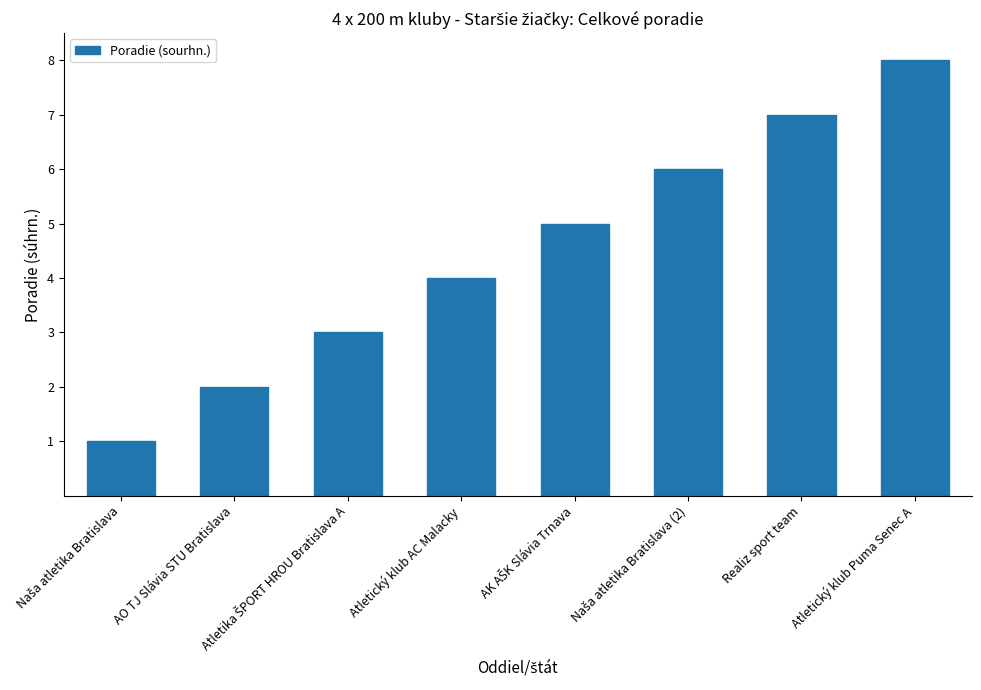

What is the sum of all values?

36